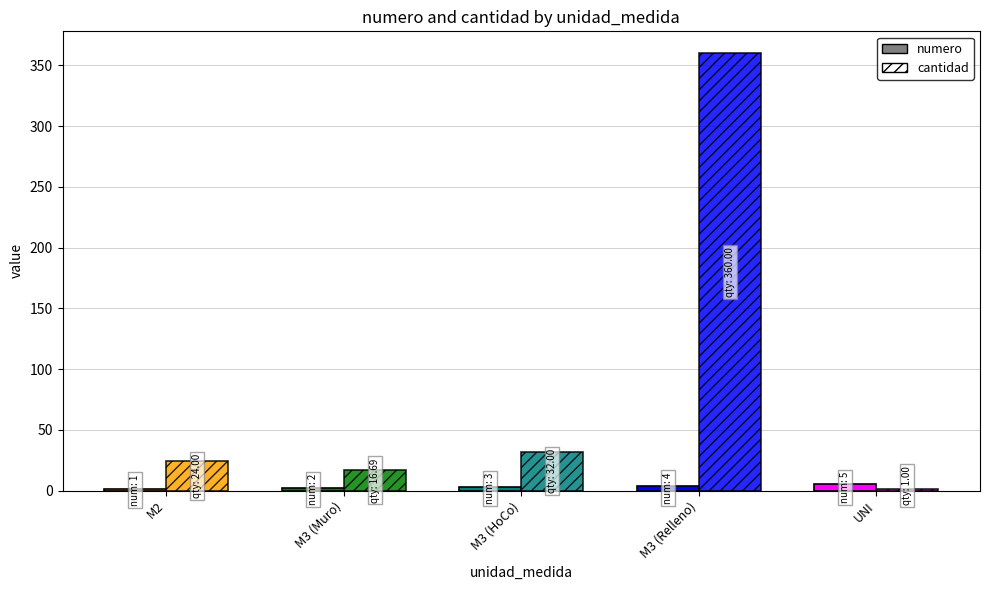

Which series has the largest range (max minus min)?

cantidad